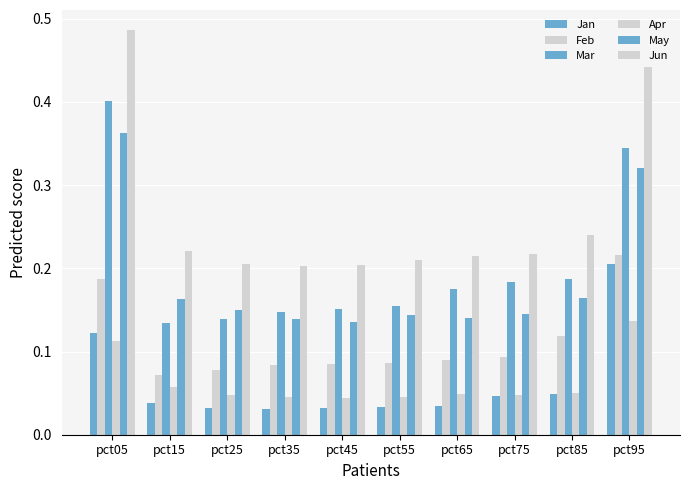

What is the sum of all May values?

1.9